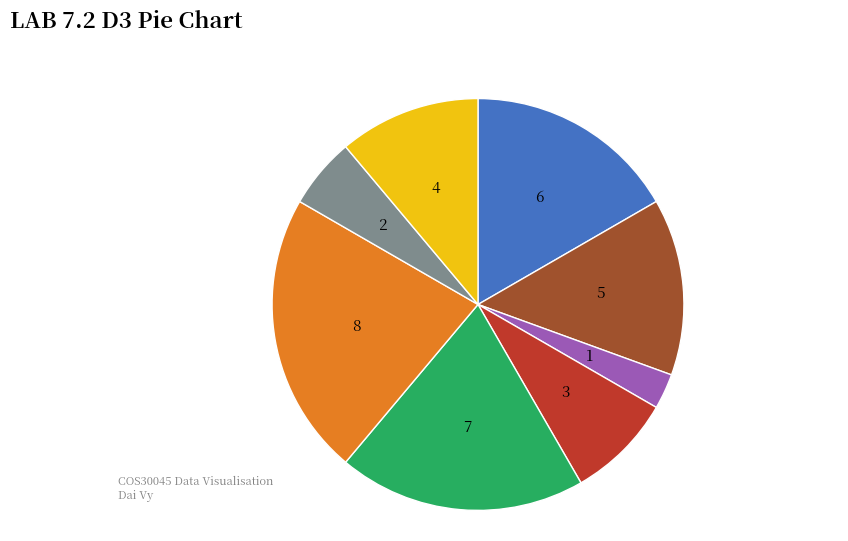

Does any single category account for the majority?

No